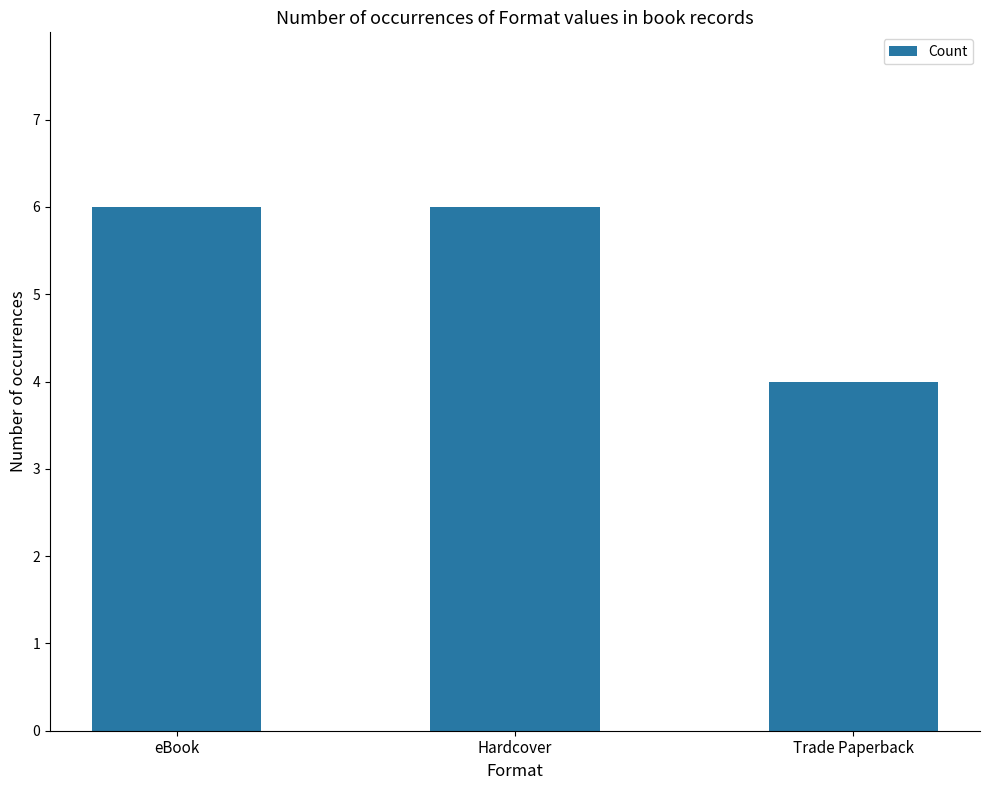

Reading right to left, list all the values displayed in this chart.

Trade Paperback=4	Hardcover=6	eBook=6